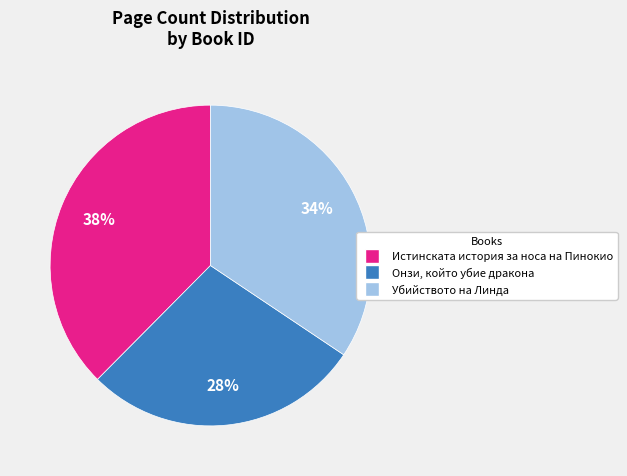

Count the number of slices in the pie.

3